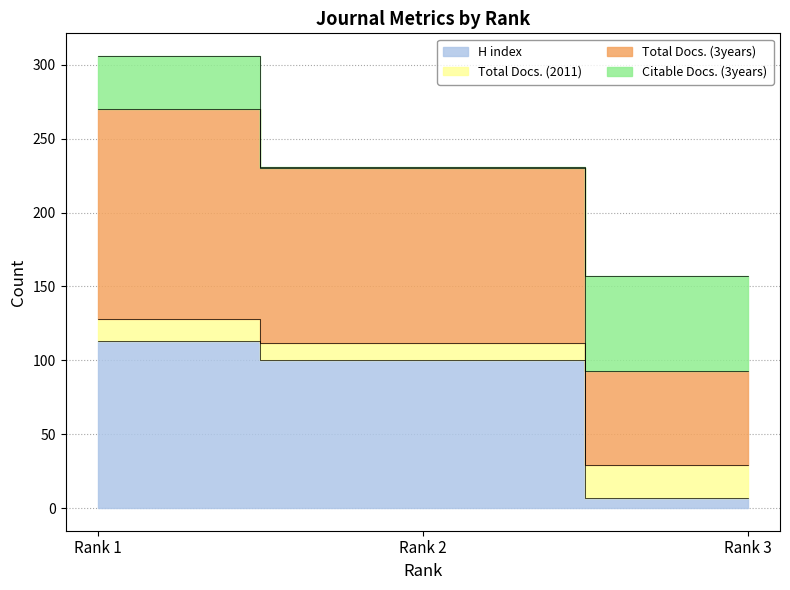

At how many categories does at least one series exceed 233?

1